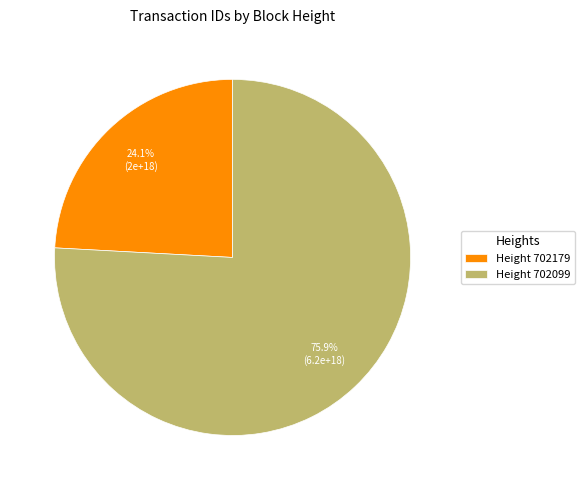

What is the smallest slice in the pie chart?

Height 702179